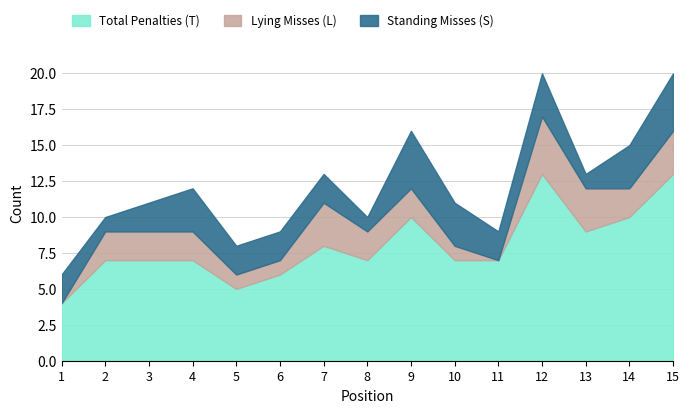

True or false: Total Penalties (T) has more than 0 interior local peaks.

True